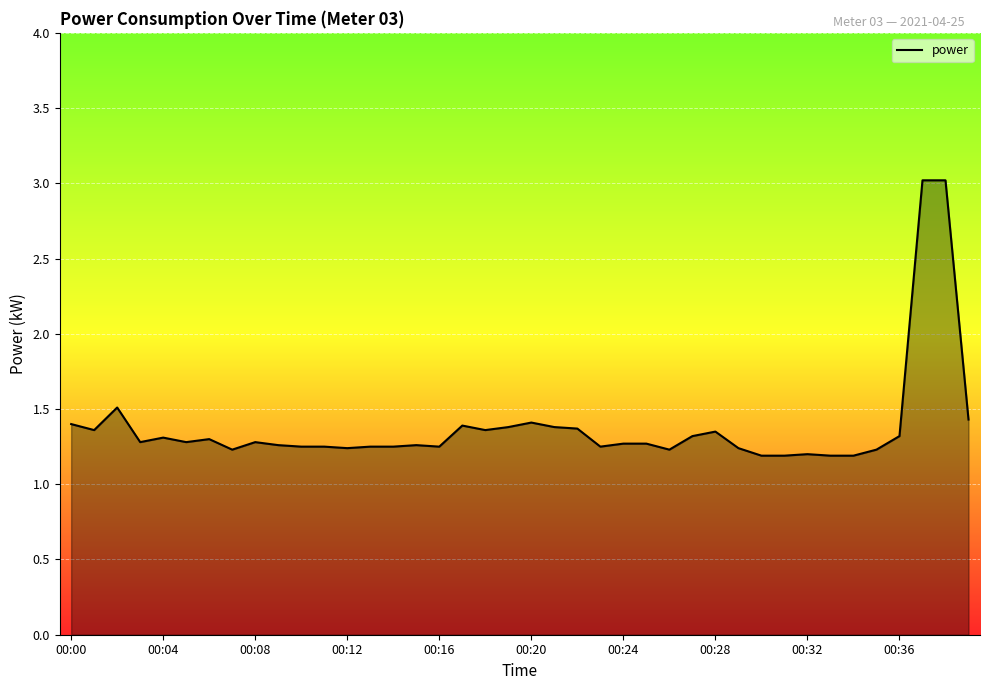

What is the greatest value displayed?

3.0